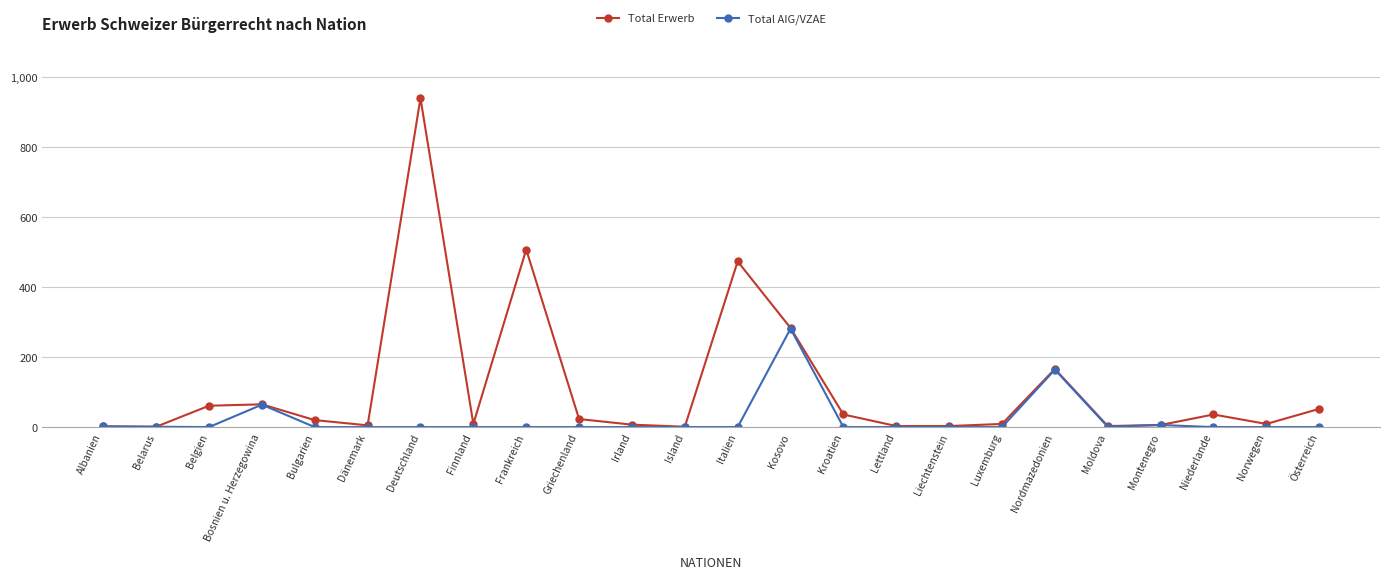

In Total Erwerb, how many points are higher than both neighbors (excluding endpoints)?

6